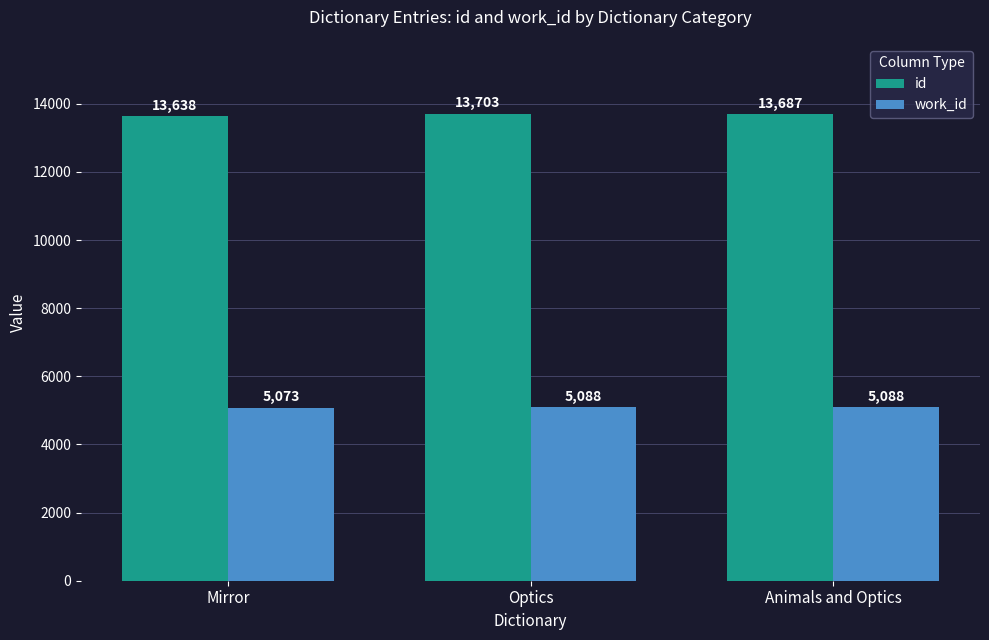

Which series has the widest spread of values?

id